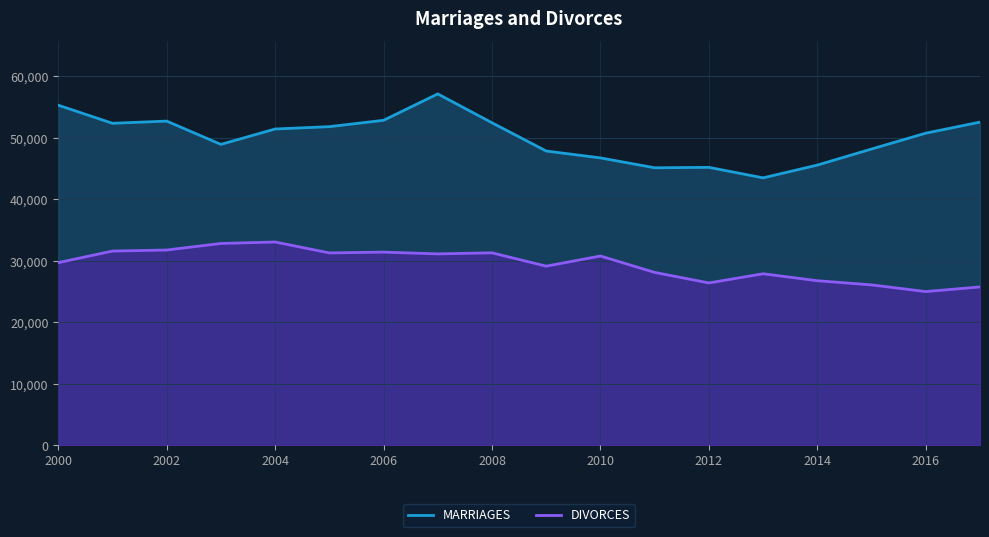

Which series has the largest total across all categories?

MARRIAGES